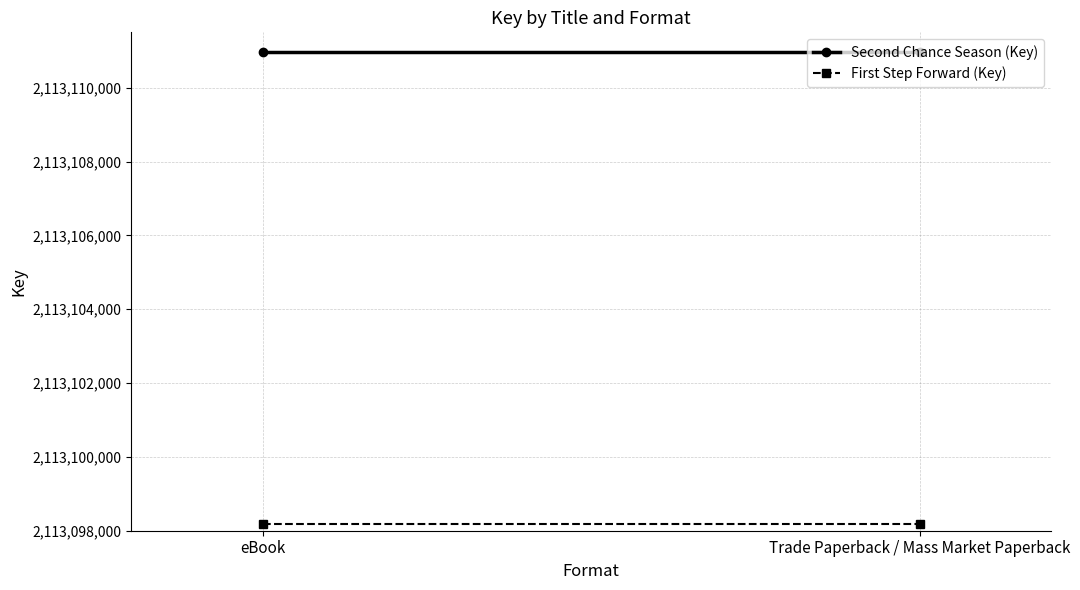

Reading right to left, list all the values displayed in this chart.

Second Chance Season (Key): 2113110955	2113110955
First Step Forward (Key): 2113098171	2113098171